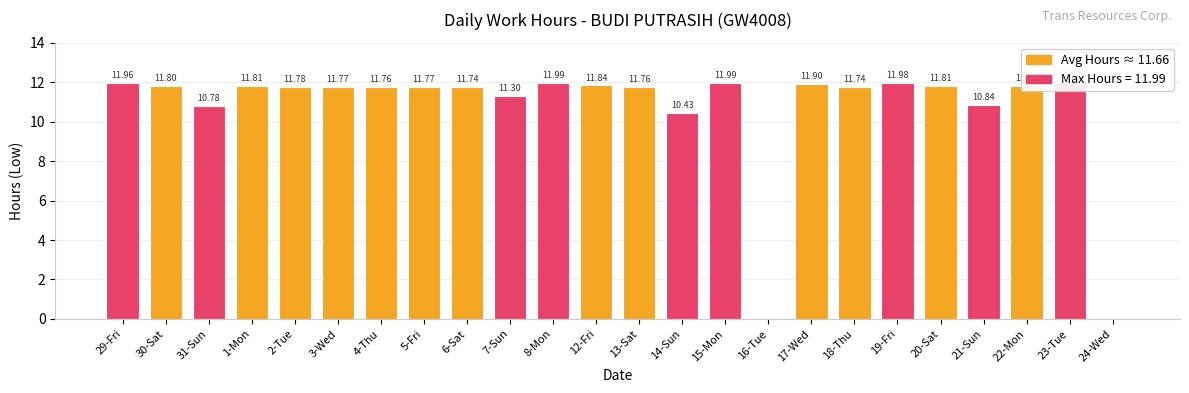

Approximately how many times larger is the value at 31-Sun compared to 22-Mon?

0.9